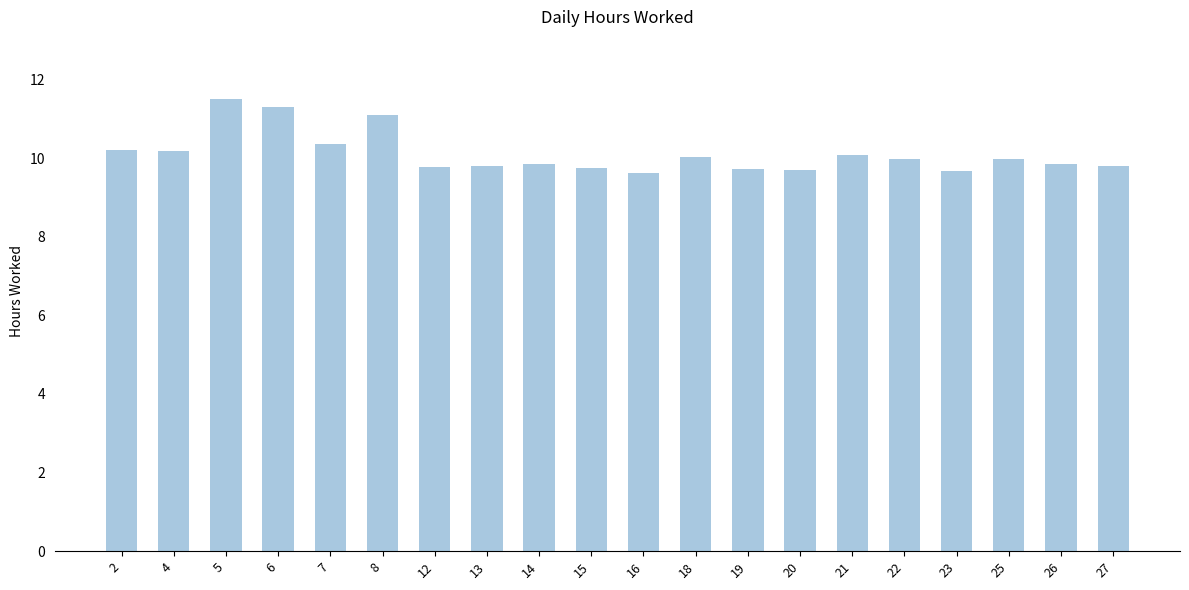

What is the difference between the second highest and minimum values?

1.7